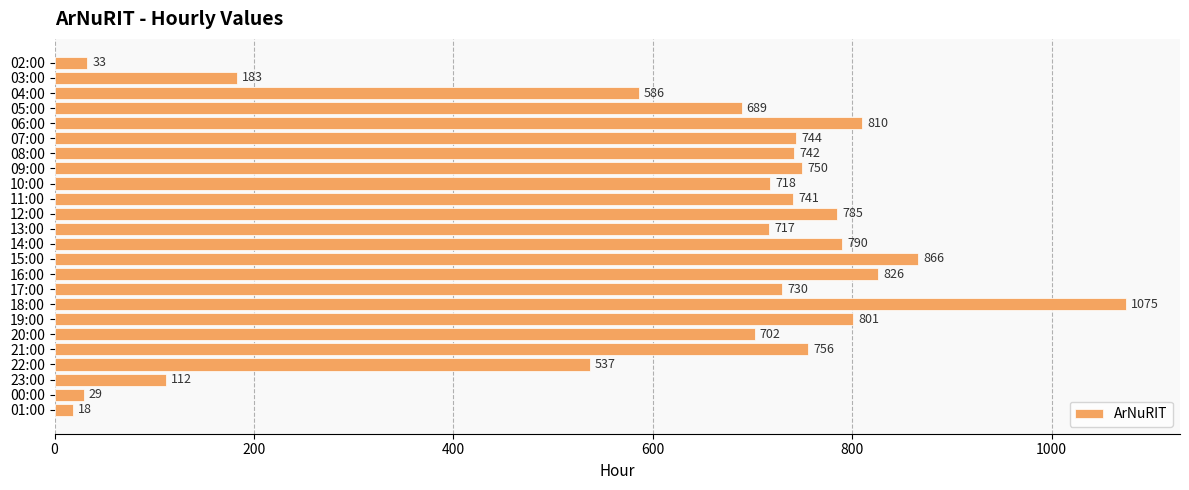

What is the ratio of the value at 22:00 to the value at 02:00?

16.3